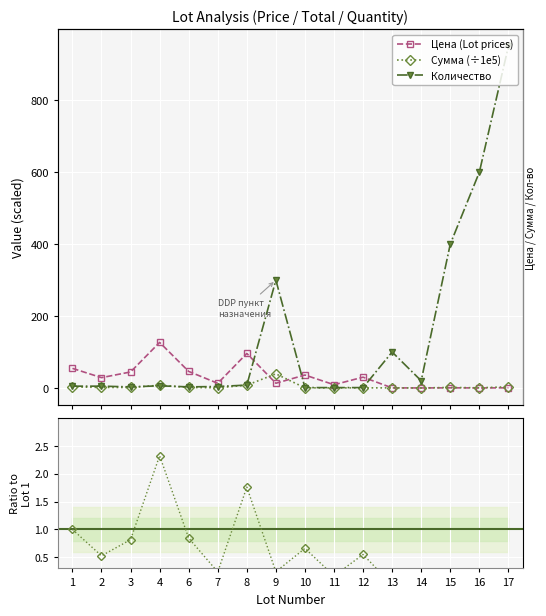

In Количество, how many points are higher than both neighbors (excluding endpoints)?

3